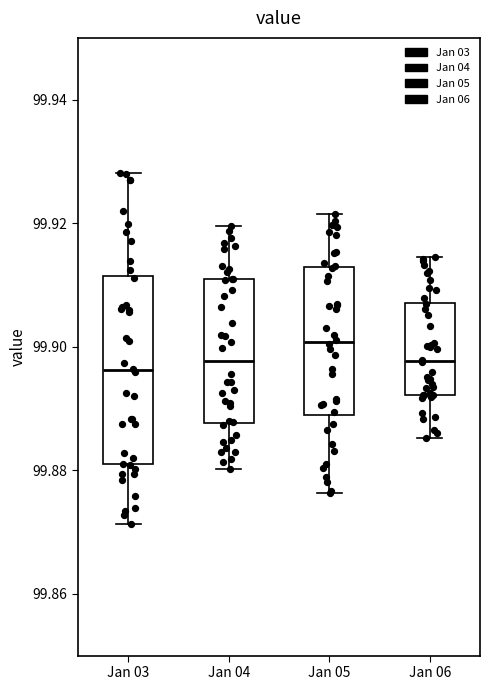

Where is the upper edge of the box for Jan 03 on the y-axis? The values are not printed on the chart, so give them approximately, as read against the axis.

99.912